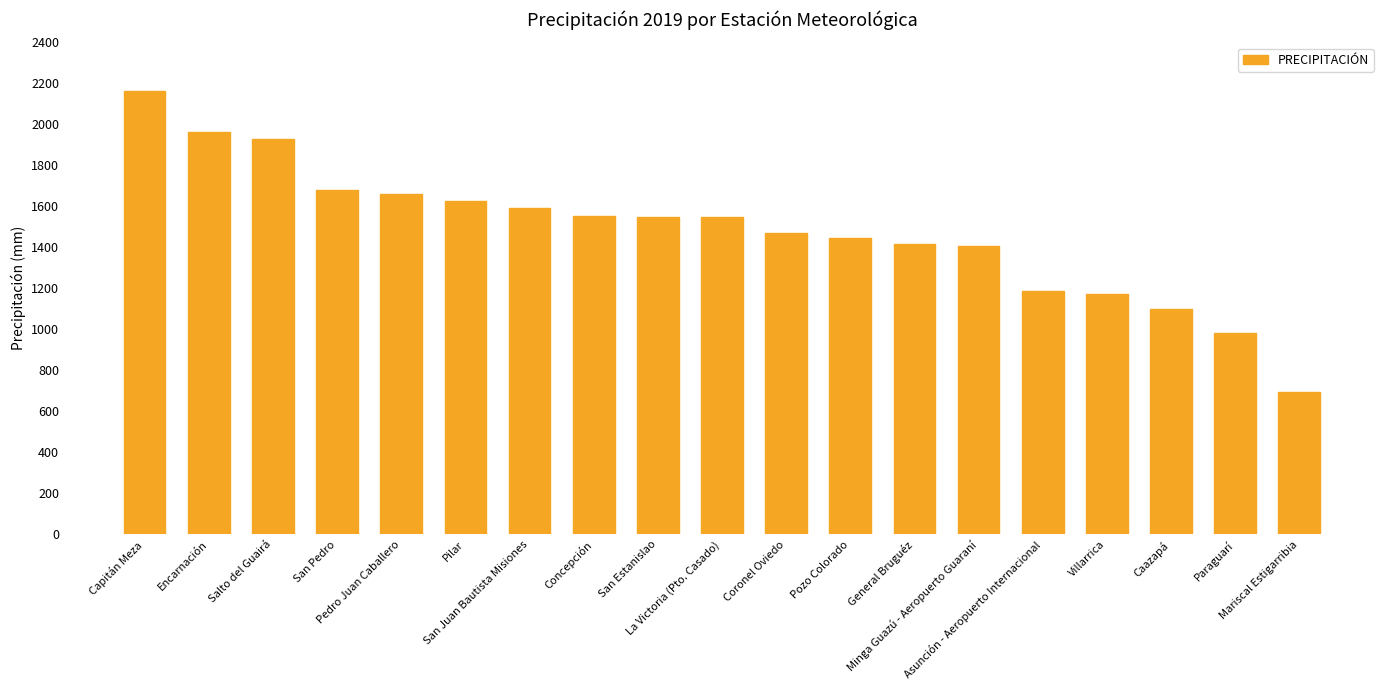

The value at Salto del Guairá is 924.3. True or false?

False